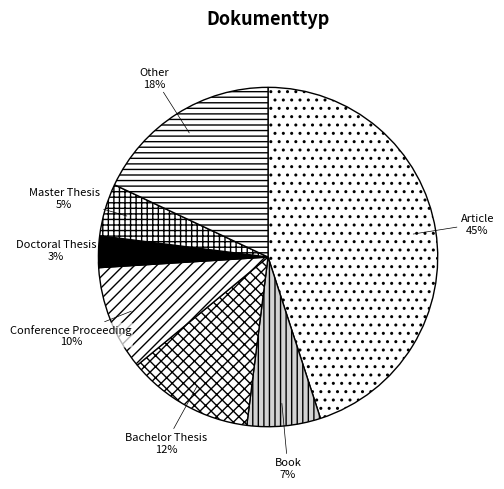

Rank the categories by value from highest to lowest.

Article, Other, Bachelor Thesis, Conference Proceeding, Book, Master Thesis, Doctoral Thesis